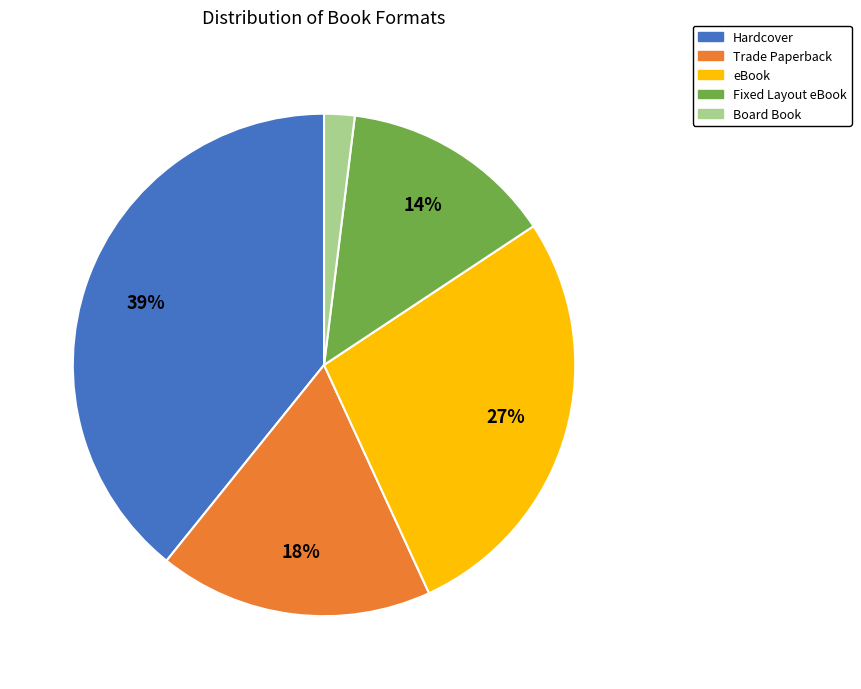

Approximately how many times larger is the value at Fixed Layout eBook compared to Hardcover?

0.4